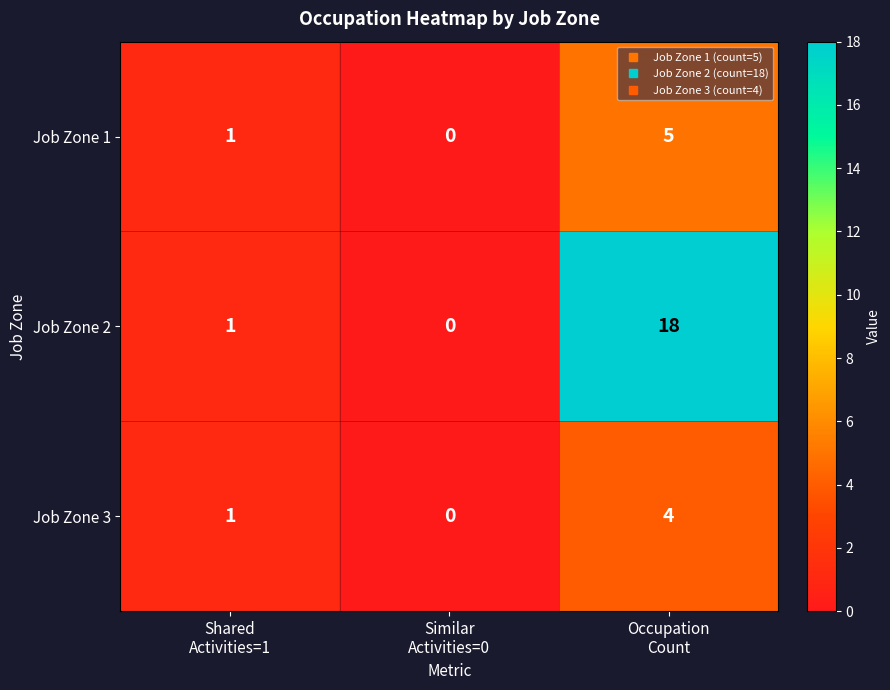

How many data points does each series have?

3